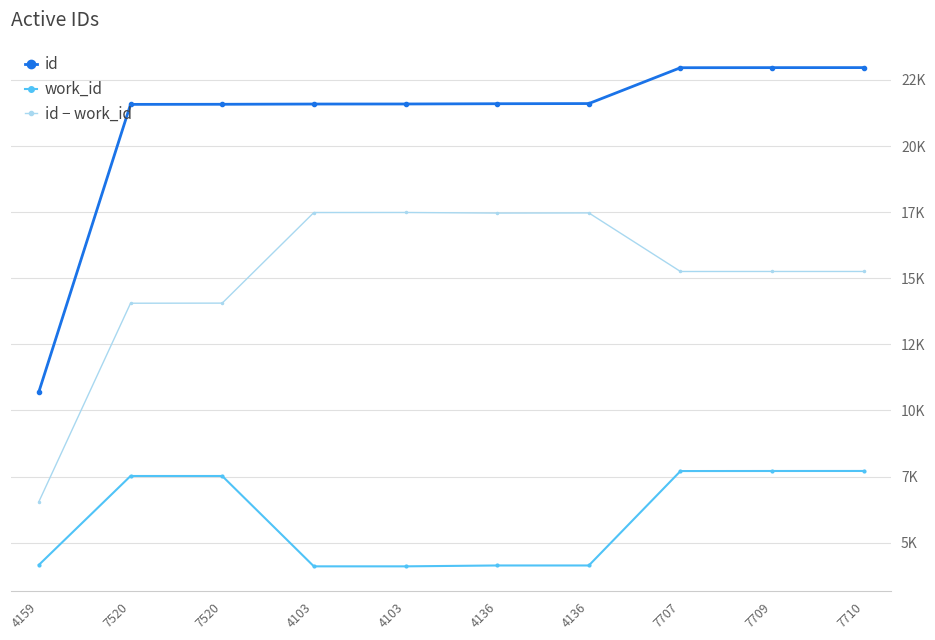

What are all the series names shown in the legend?

id, work_id, id − work_id